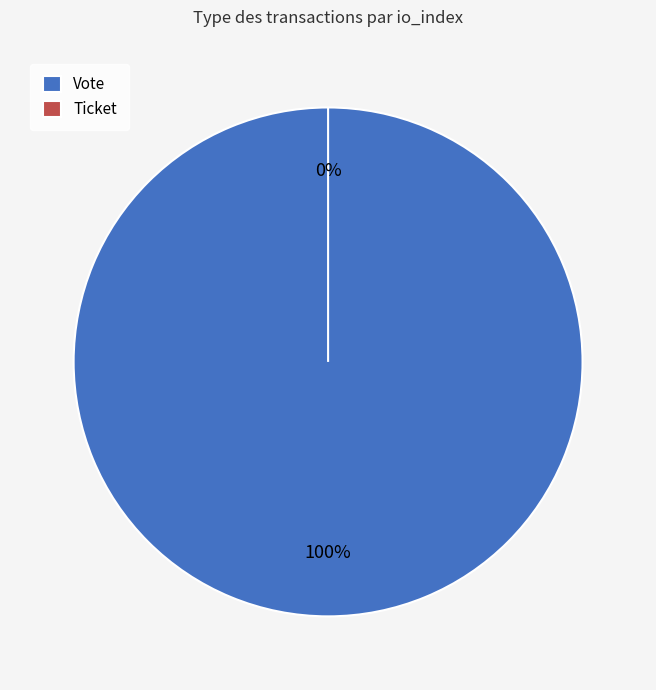

Do Vote and Ticket together represent more than half of the pie?

Yes